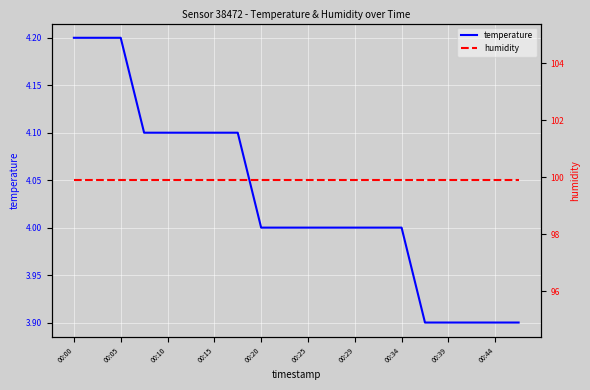

True or false: humidity and temperature cross at least once.

False